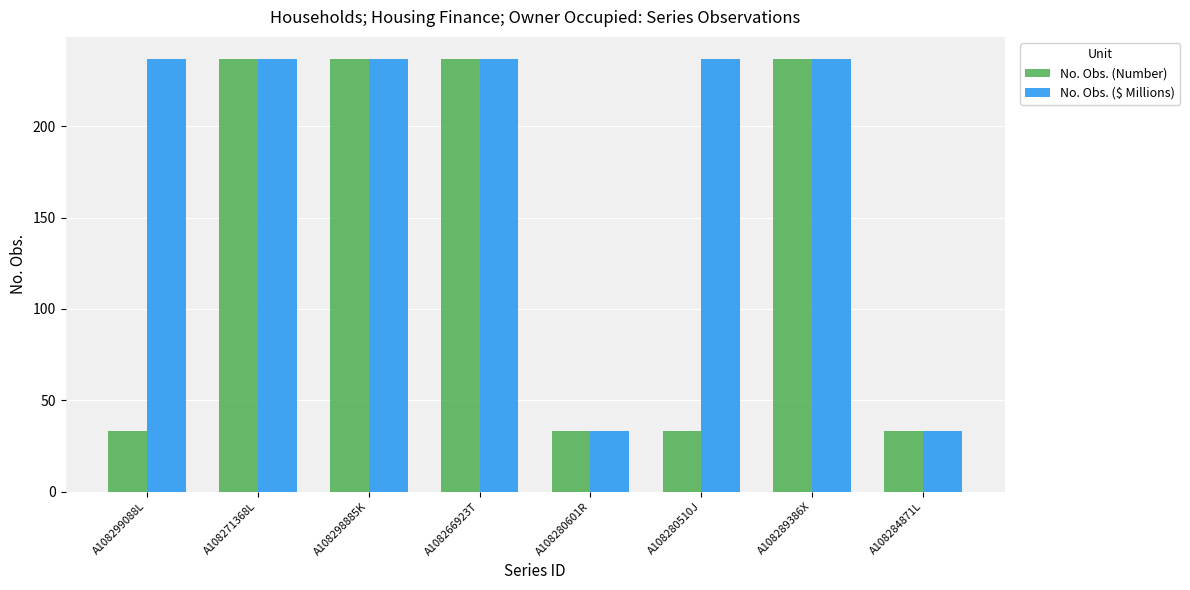

Reading right to left, list all the values displayed in this chart.

No. Obs. (Number): 33	237	33	33	237	237	237	33
No. Obs. ($ Millions): 33	237	237	33	237	237	237	237